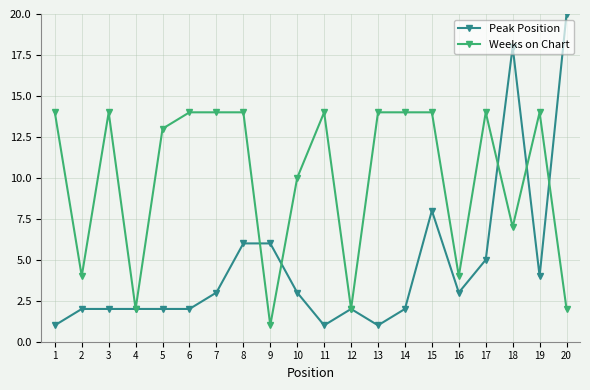

True or false: Weeks on Chart has more than 0 interior local peaks.

True